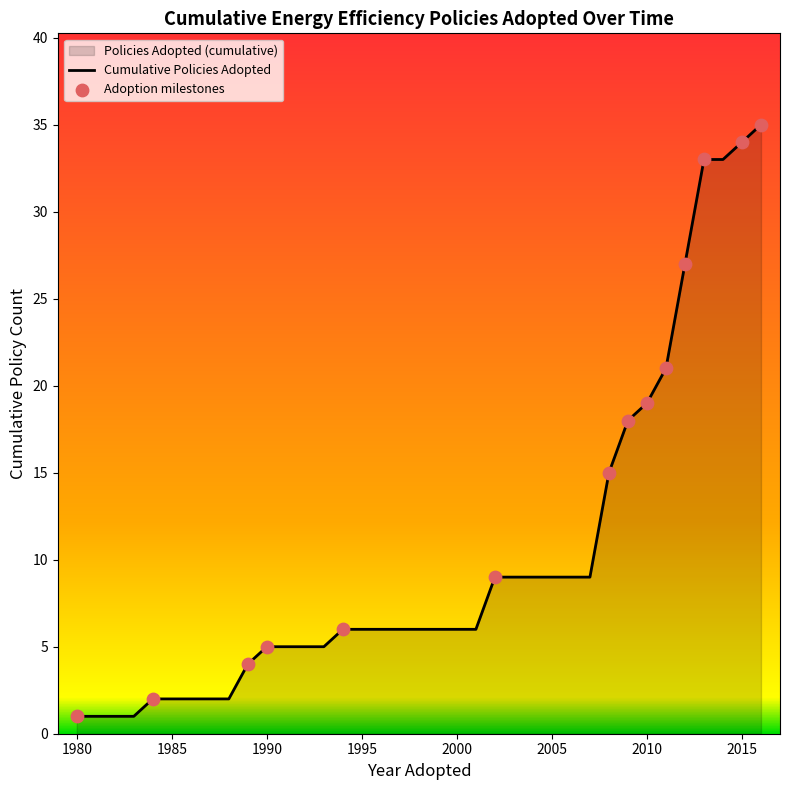

Which has a higher value, 30 or 33?

33